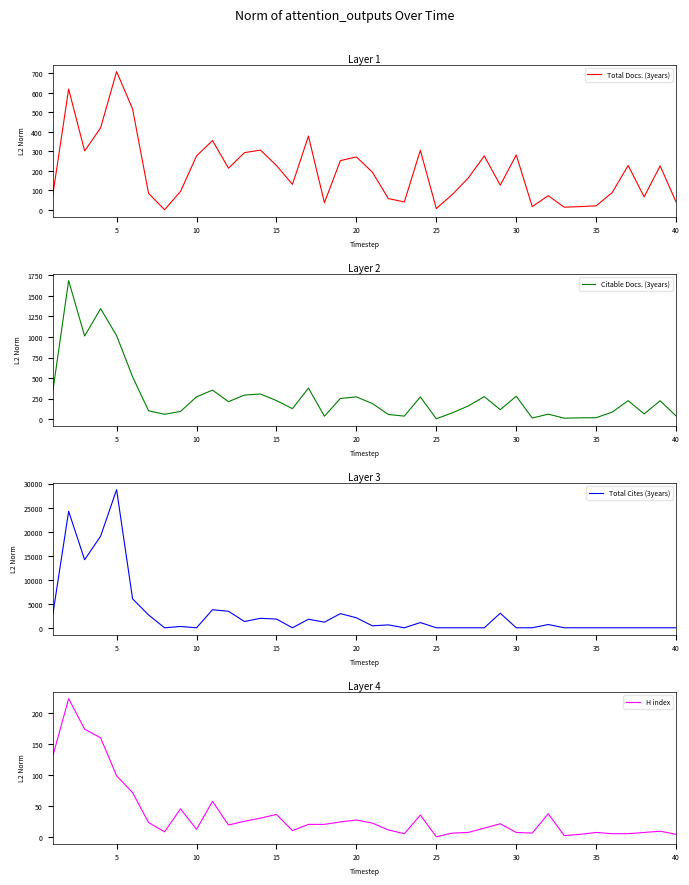

Where is H index nearest to the value 112?

5